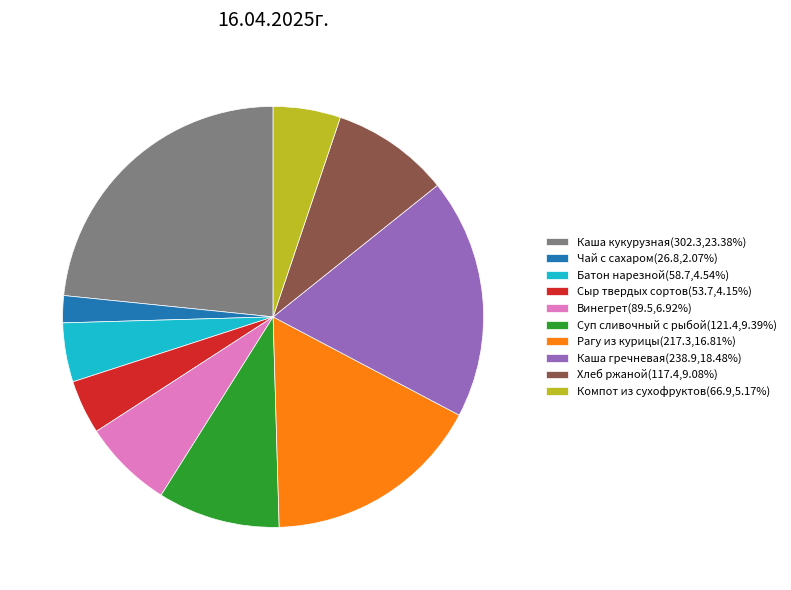

Which slice is the largest?

Каша кукурузная